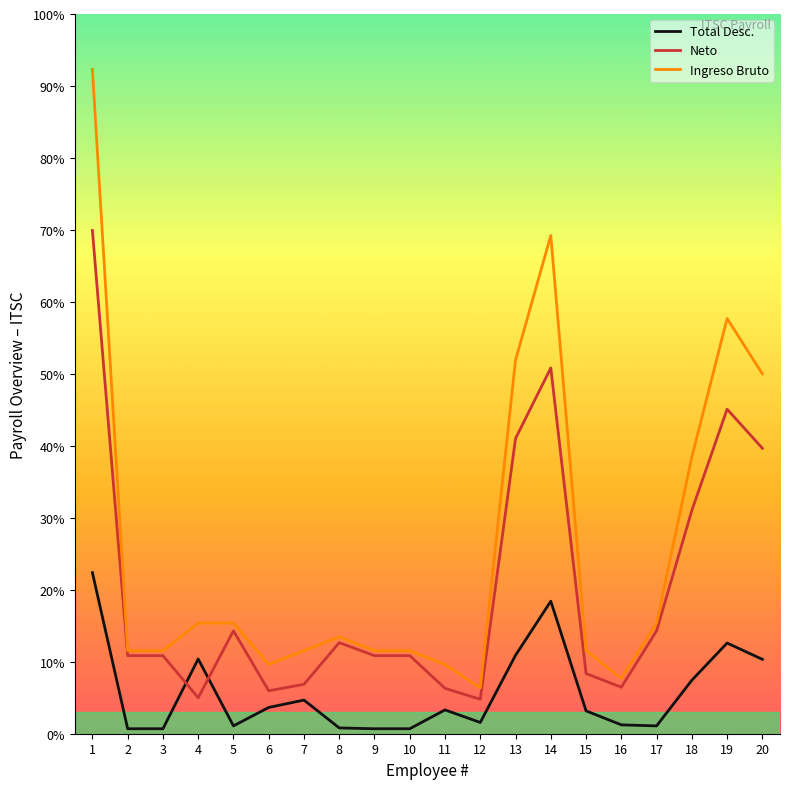

Does the chart display data point markers on the line(s)?

No